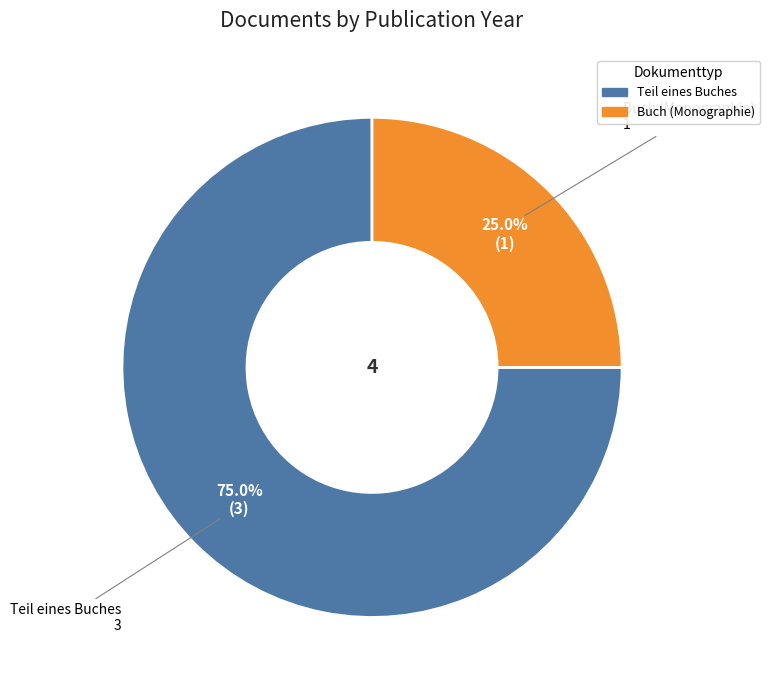

Is there any slice that represents more than half of the pie?

Yes